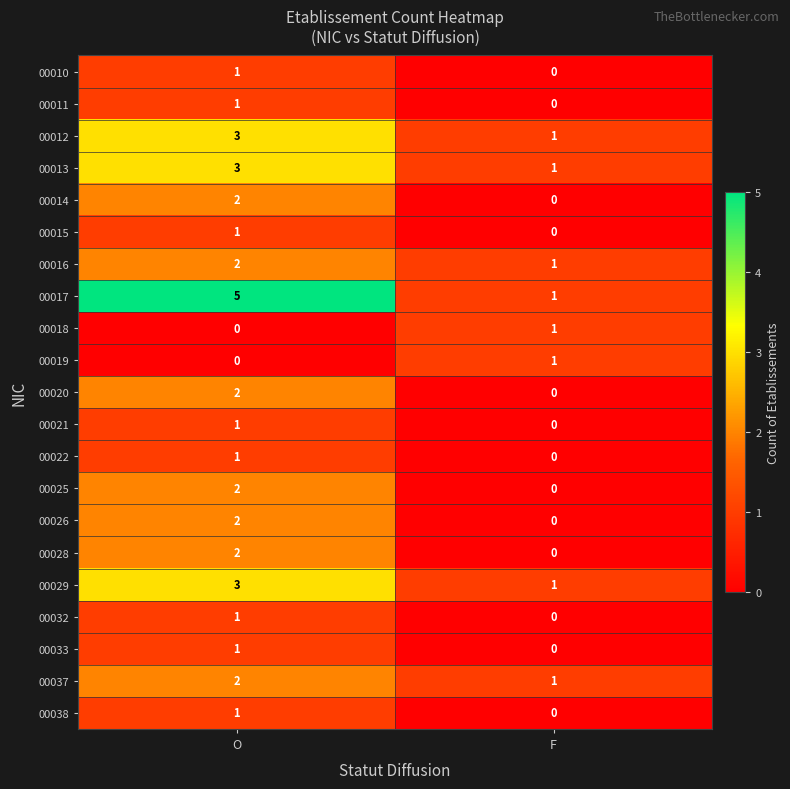

List the labels in order of 00017 value, smallest first.

F, O